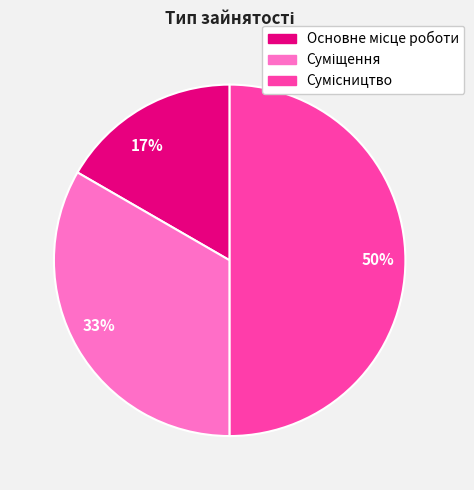

To the nearest percent, what is the difference between the largest and smallest slice percentages?

33%